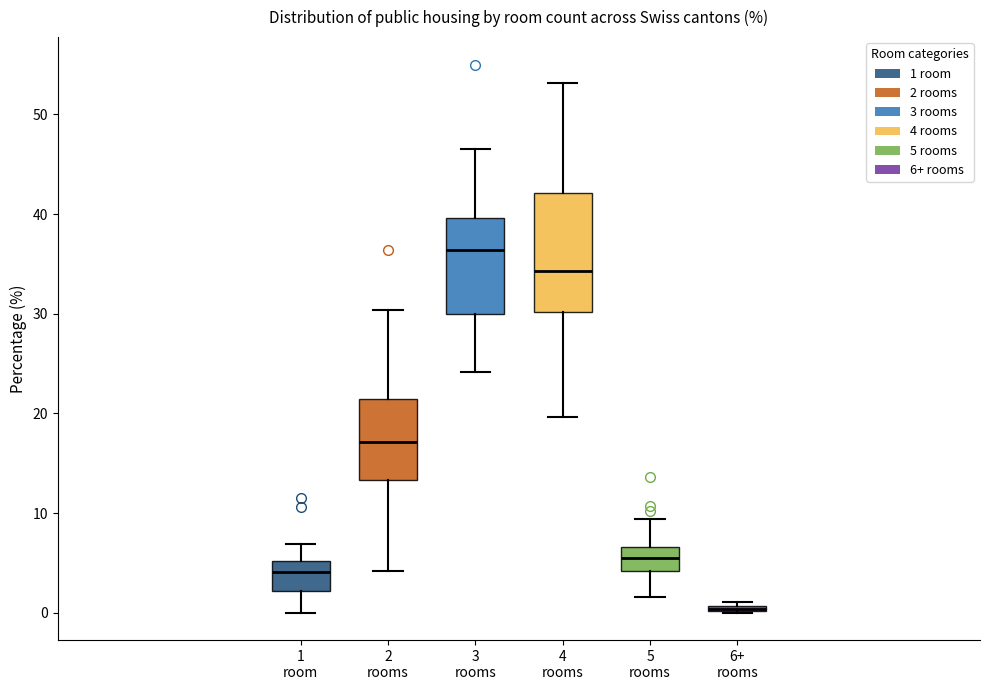

Comparing the boxes themselves (not the whiskers), which one is the tallest?

4 rooms